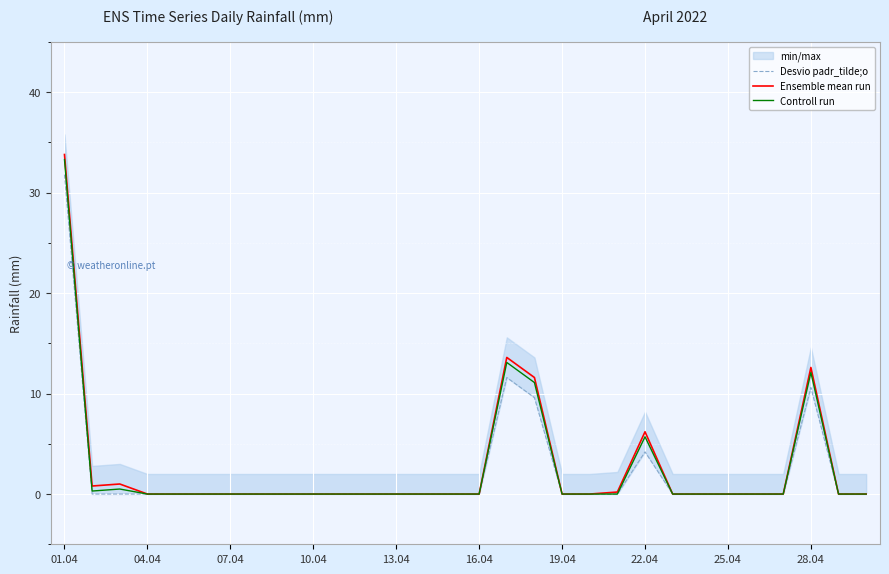

True or false: Ensemble mean run has a value of 13.6 at 16.

True